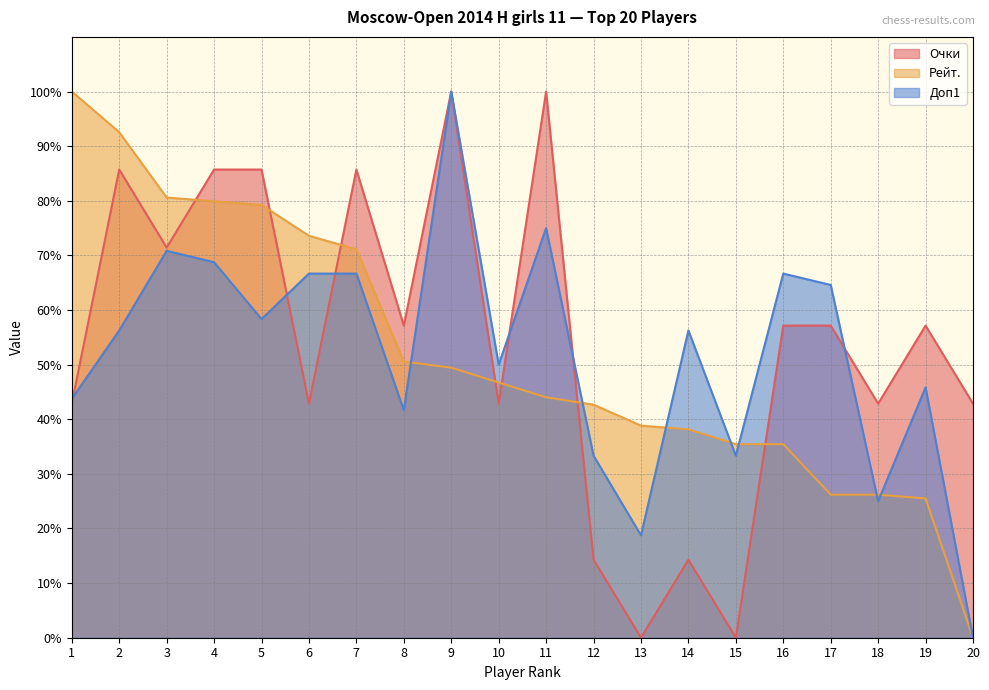

What are all the series names shown in the legend?

Очки, Рейт., Доп1